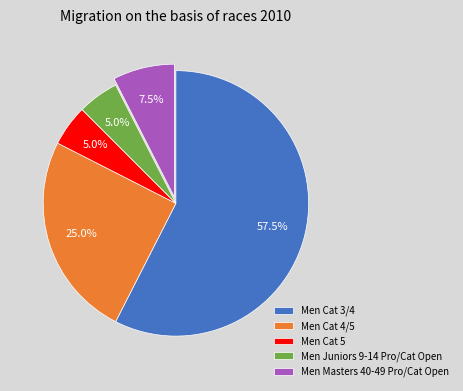

What is the ratio of the value at Men Cat 4/5 to the value at Men Cat 3/4?

0.4